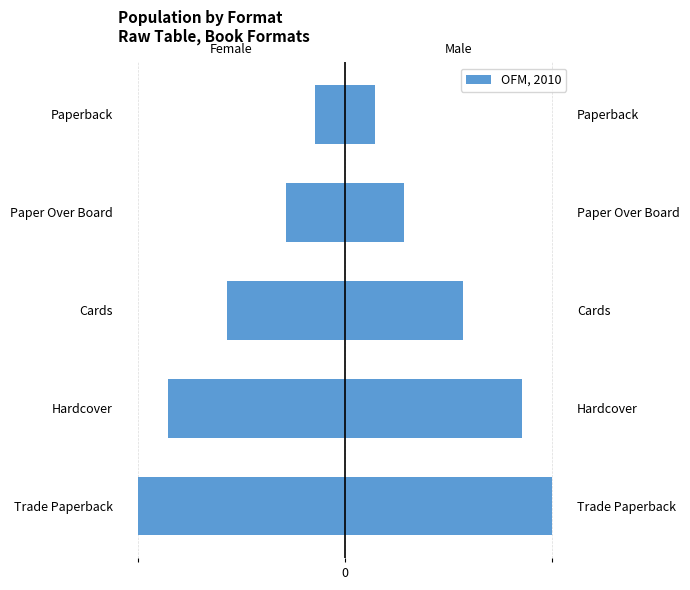

What is the value of the Count (Left) bar at the 4th from the left?

-2